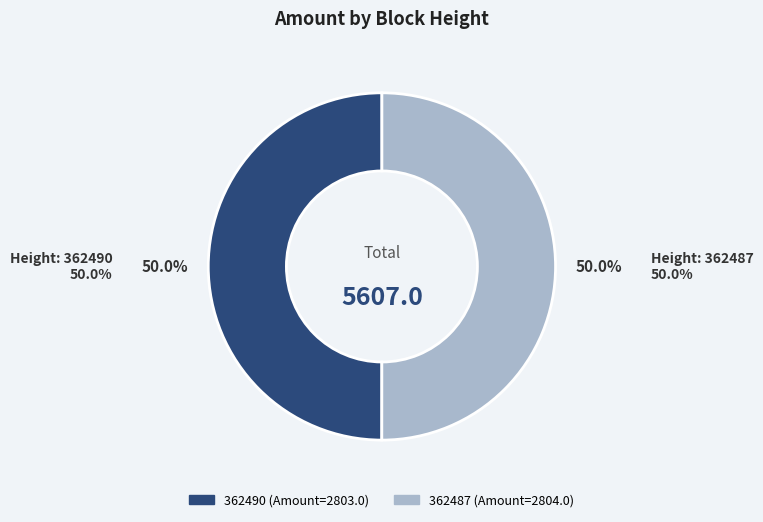

What percentage do 362487 and 362490 together represent?

100.0%